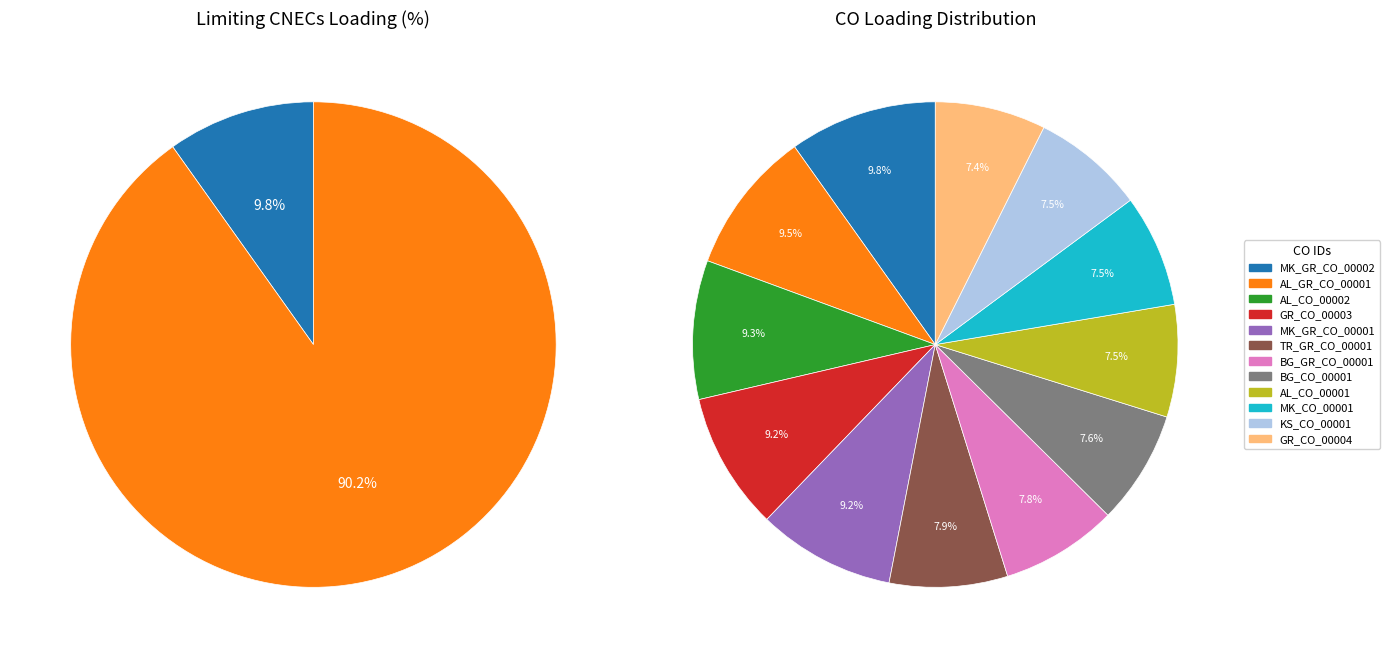

The N-1 400 kV Dubrovo-Thessaloniki slice represents 20% of the pie. True or false?

False